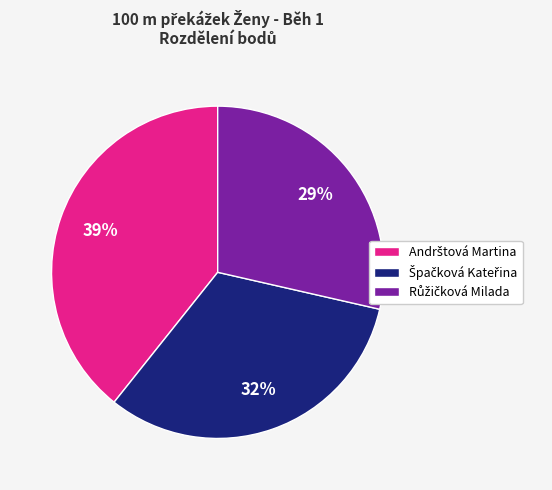

Does any single category account for the majority?

No